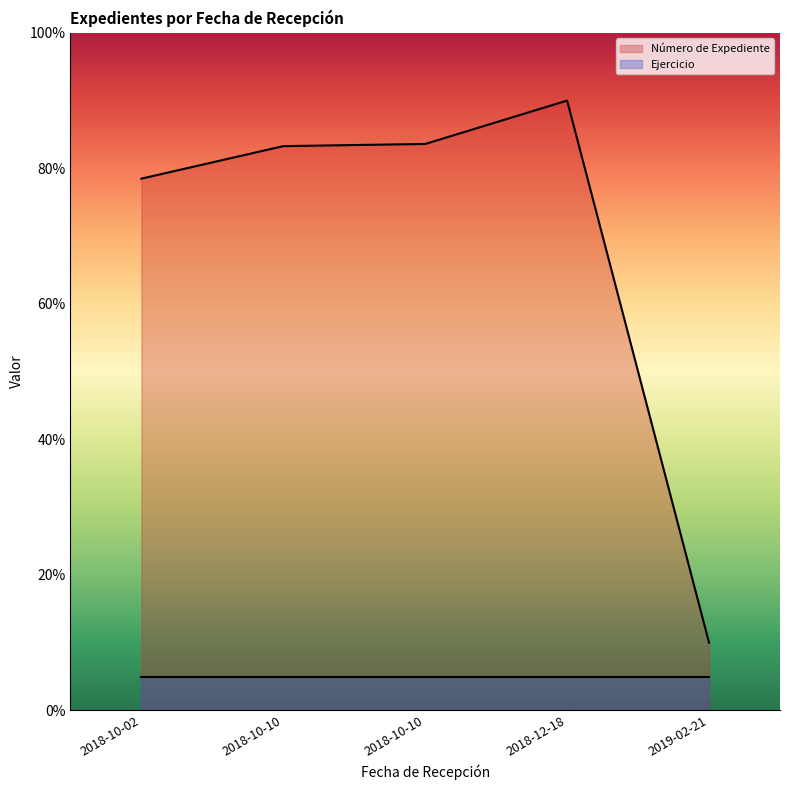

What is the label of the 4th point from the right?

2018-10-10